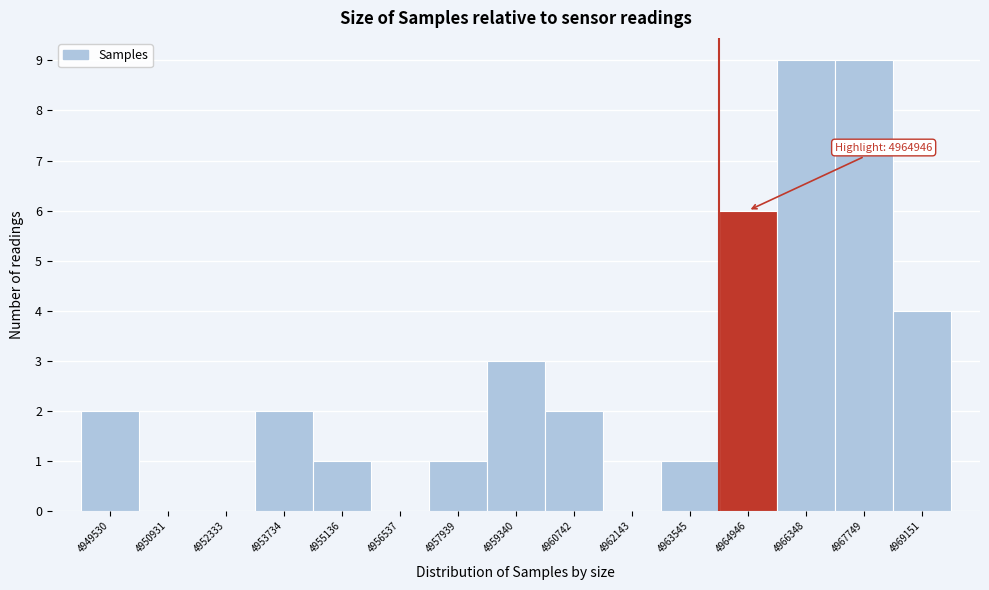

Reading left to right, transcribe all the data shown in this chart.

4949530=2	4950931=0	4952333=0	4953734=2	4955136=1	4956537=0	4957939=1	4959340=3	4960742=2	4962143=0	4963545=1	4964946=6	4966348=9	4967749=9	4969151=4